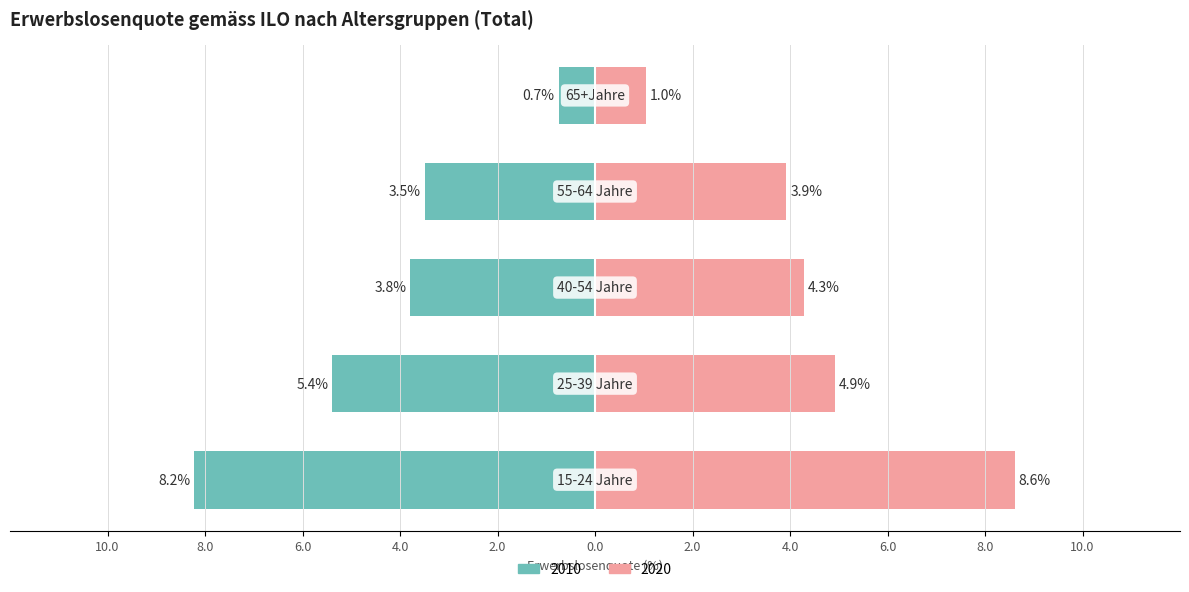

What position from the left is 15-24 Jahre?

1